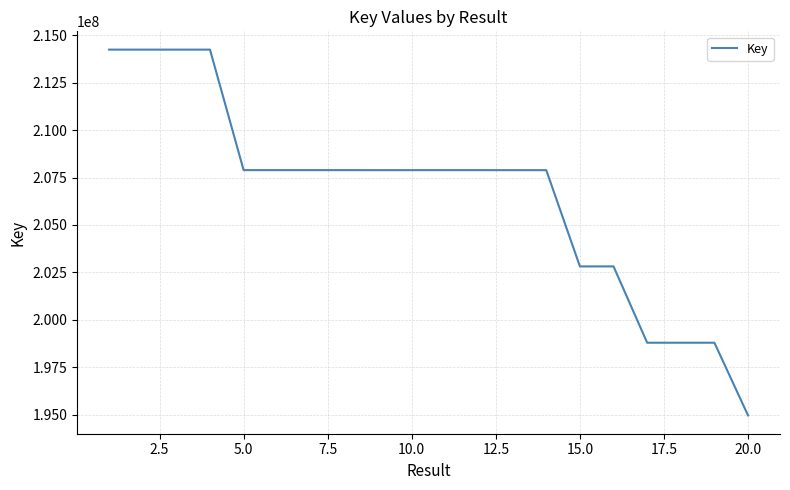

What is the smallest value displayed?

194956193